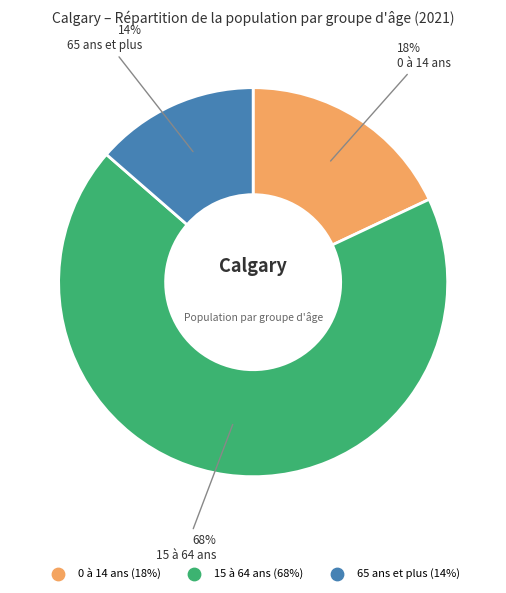

The 0 à 14 ans slice represents 18% of the pie. True or false?

True